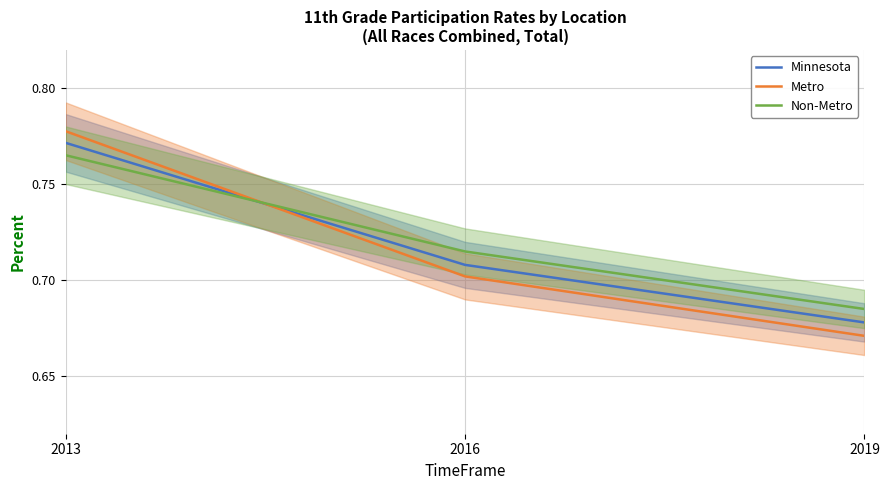

The Minnesota series shows 0.7 at 2019. True or false?

True